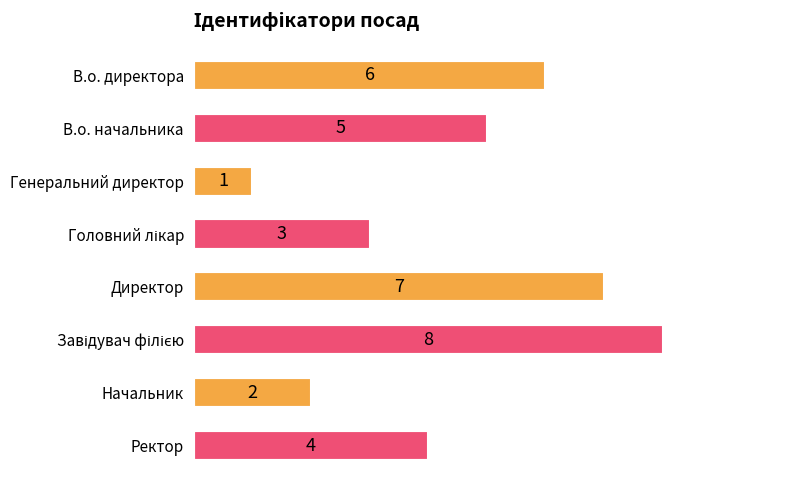

What is the difference between the maximum and minimum values?

7